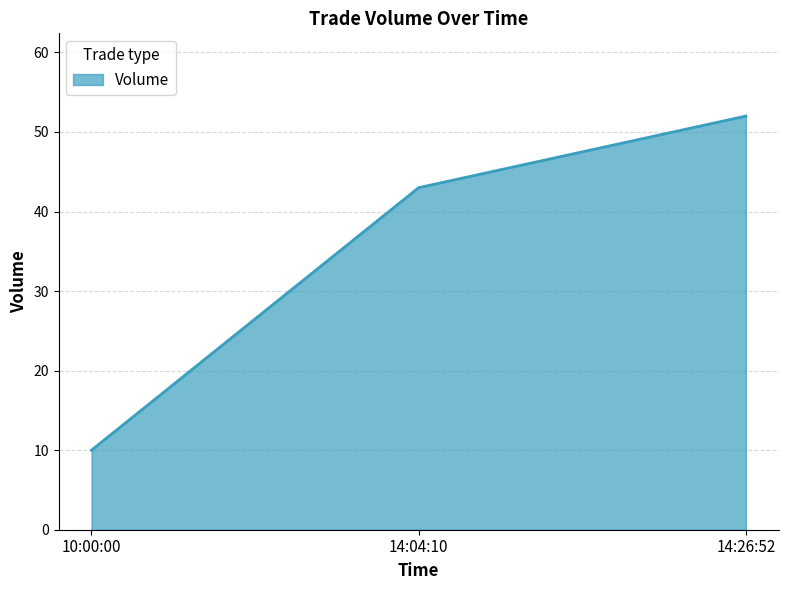

What is the change in value from 10:00:00 to 14:04:10?

+33